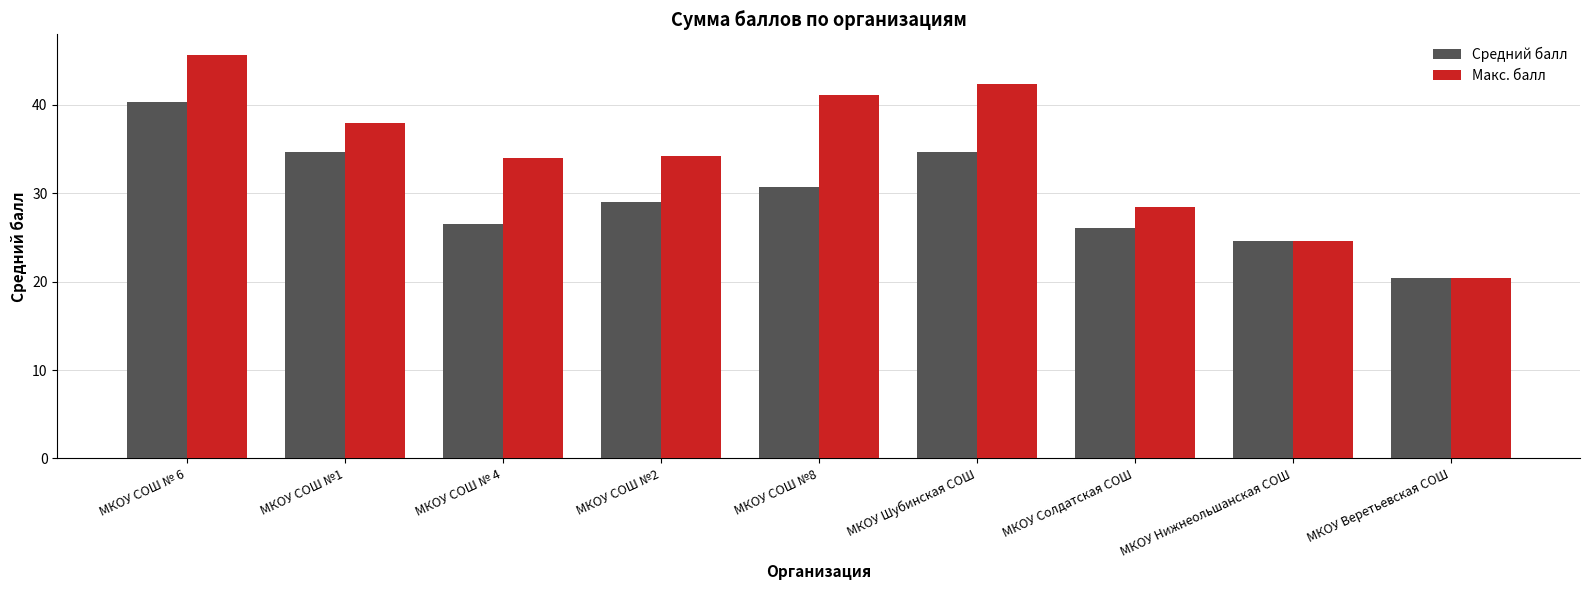

Which series has the widest spread of values?

Макс. балл